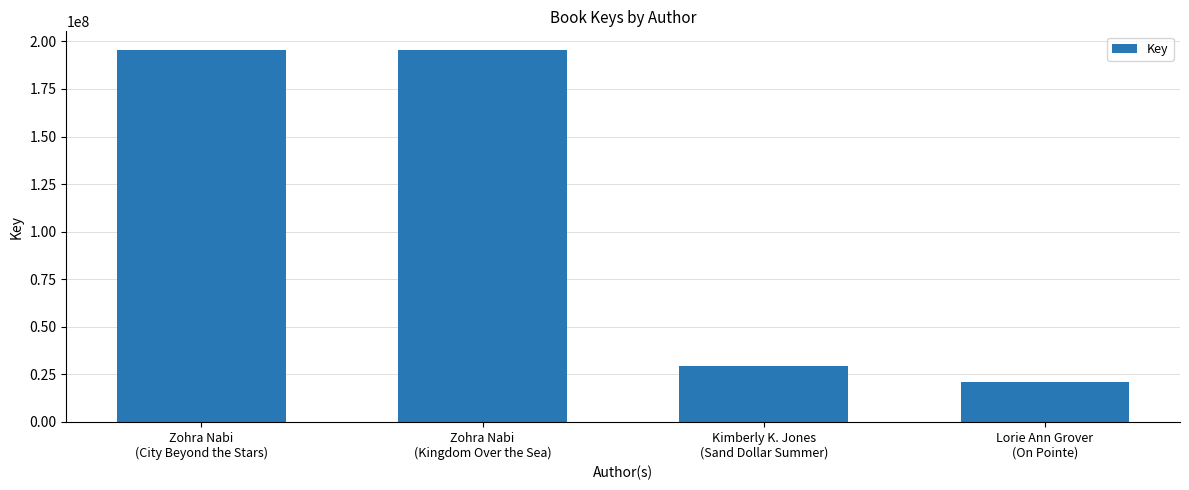

True or false: the data shows 8345013 at Lorie Ann Grover
(On Pointe).

False